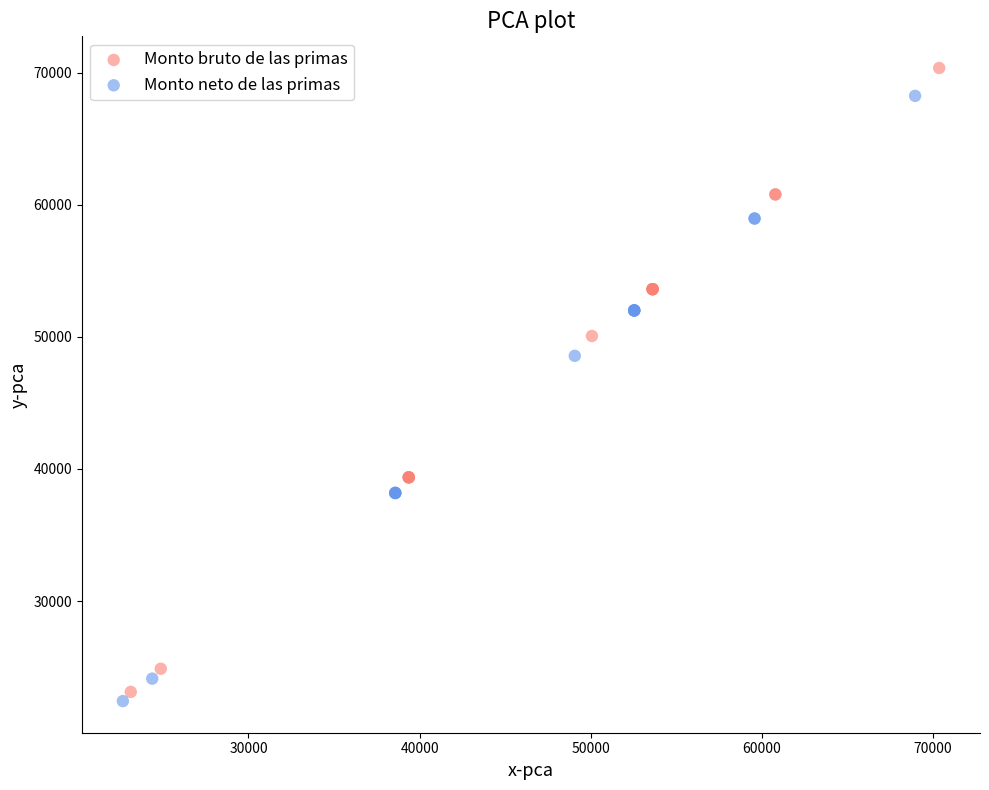

What are all the series names shown in the legend?

Monto bruto de las primas, Monto neto de las primas